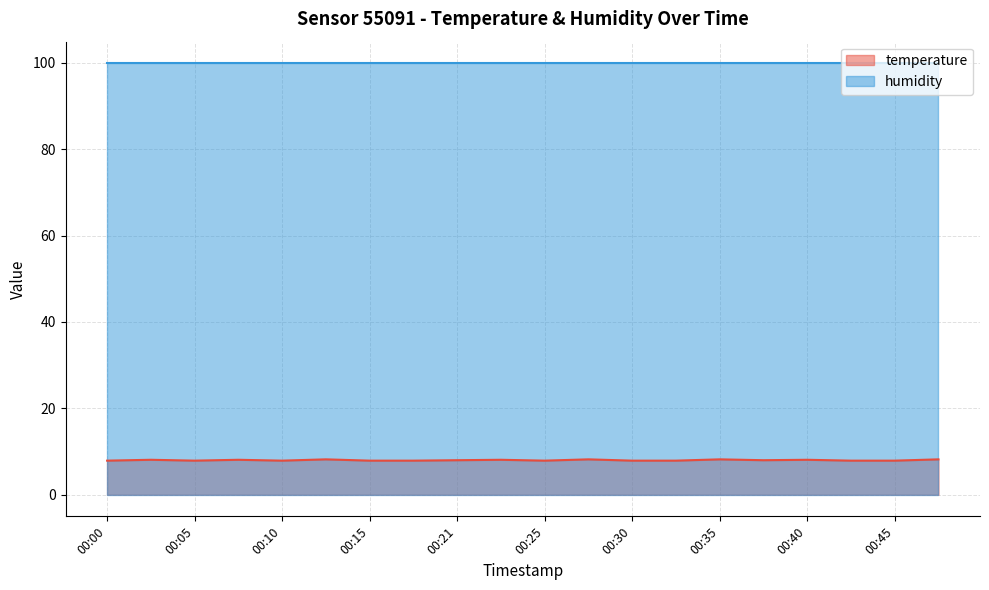

What is the value of the 19th point from the left?

7.9